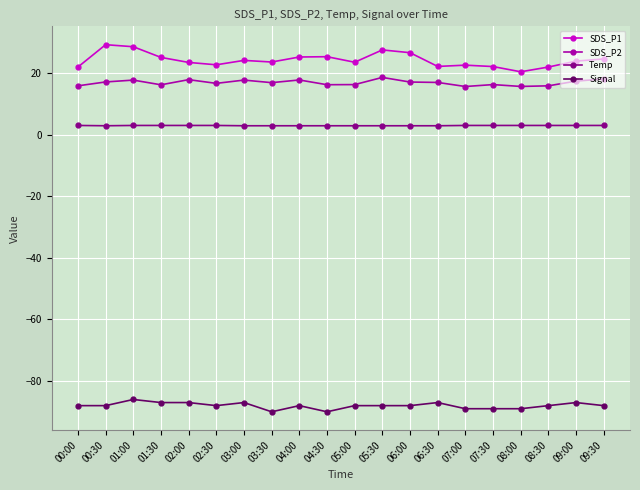

The Signal series shows -140.0 at 03:00. True or false?

False